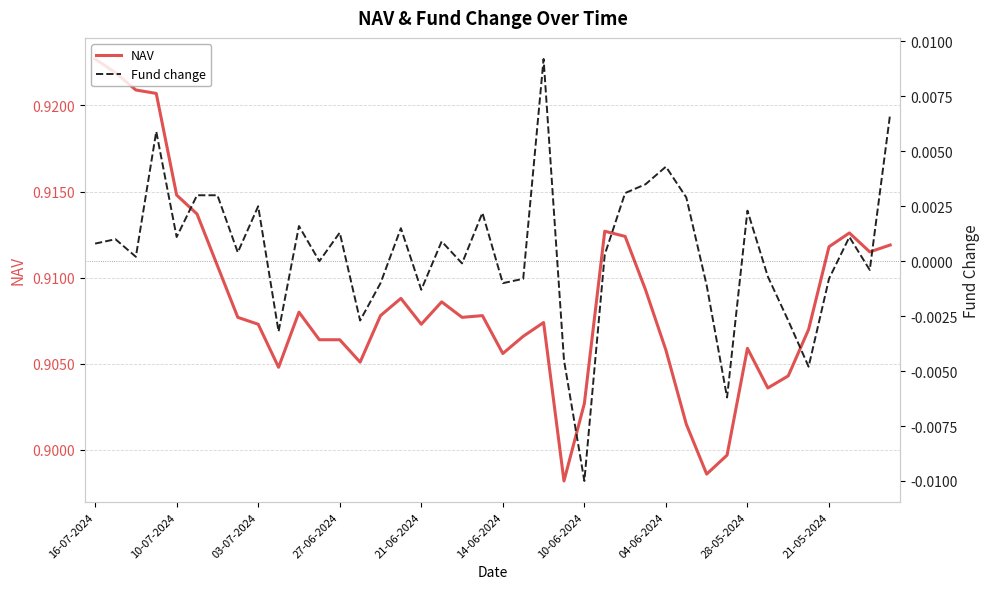

Which series has the widest spread of values?

NAV